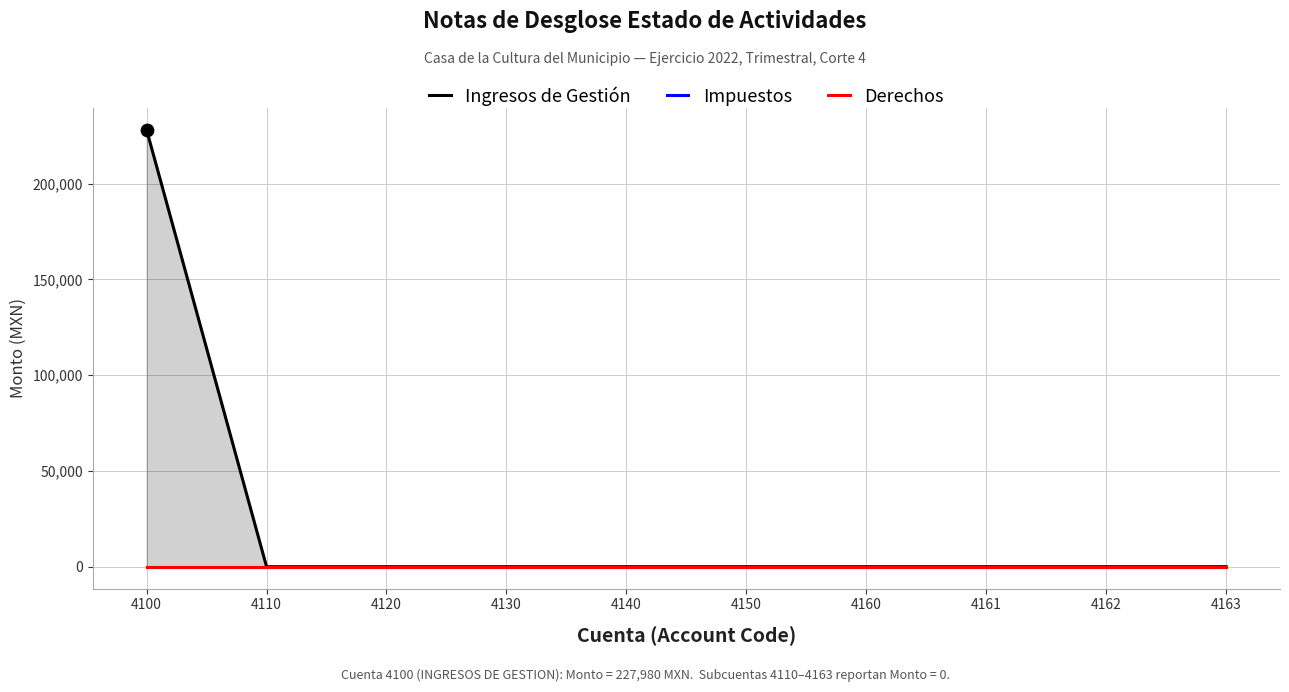

Which series has the largest Y range (max minus min)?

Ingresos de Gestión